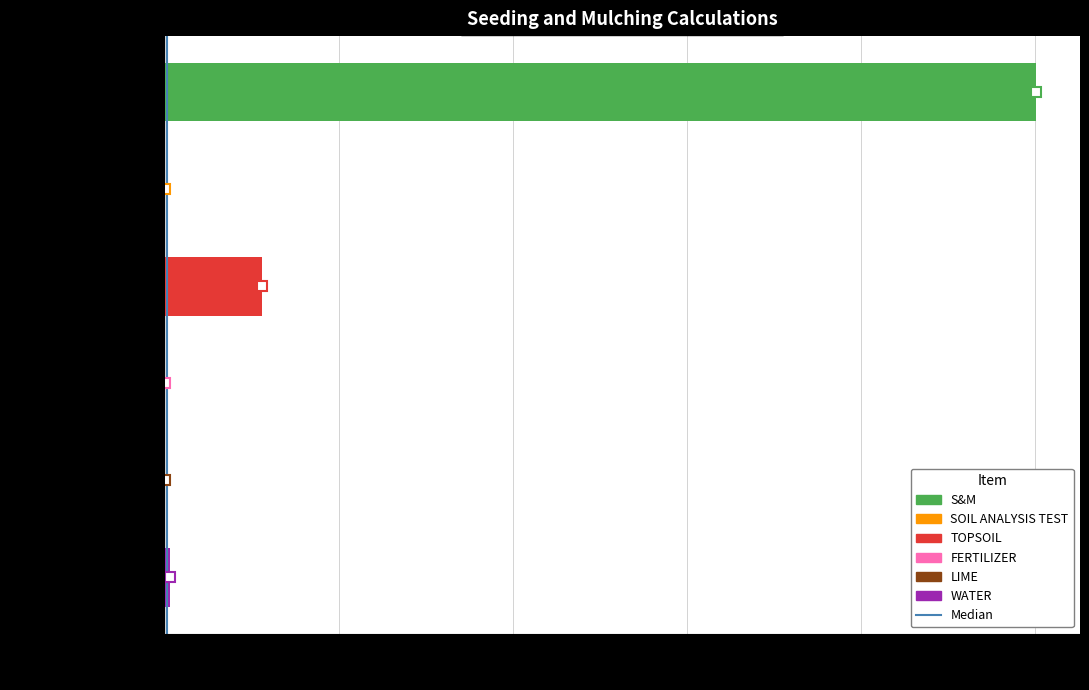

The chart shows a value of 1 at 1000. True or false?

True